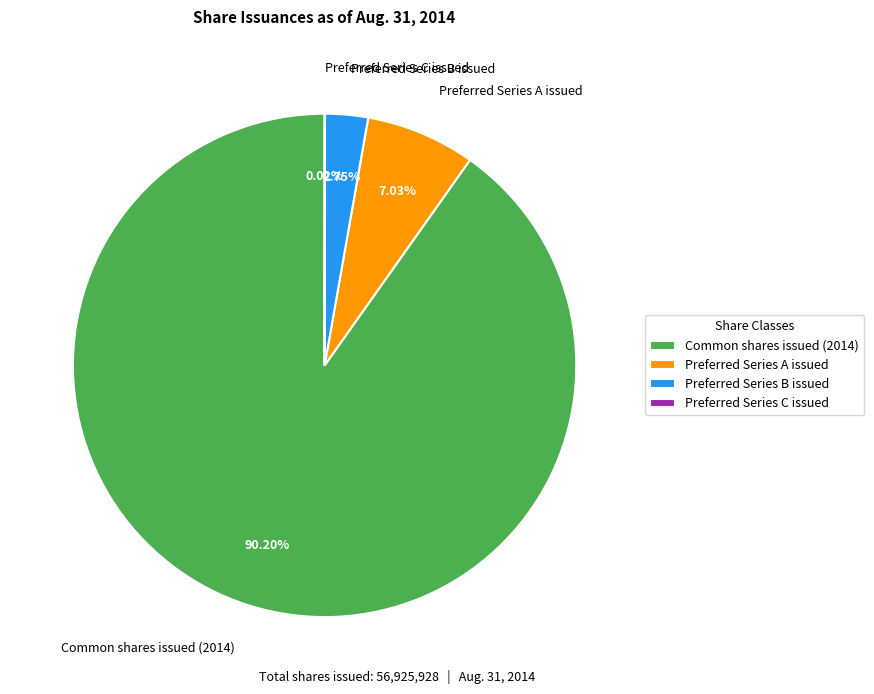

What is the ratio of the value at Common shares issued (2014) to the value at Preferred Series A issued?

12.8